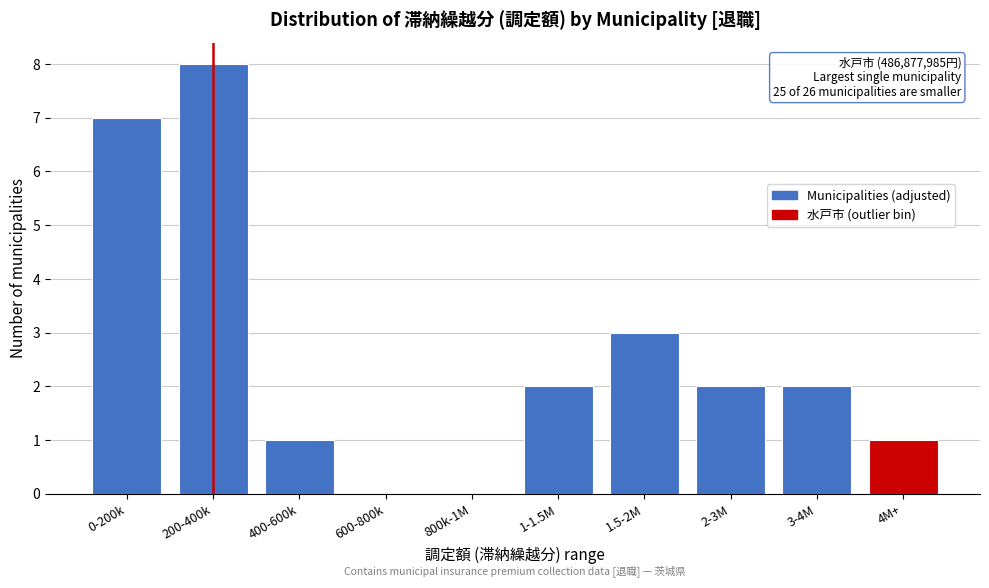

Reading left to right, extract all data points from this chart.

0-200k=7	200-400k=8	400-600k=1	600-800k=0	800k-1M=0	1-1.5M=2	1.5-2M=3	2-3M=2	3-4M=2	4M+=1